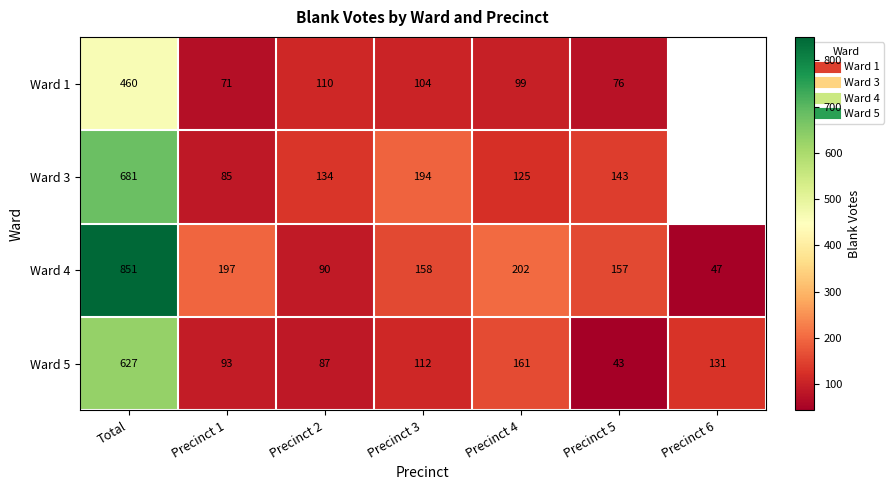

Is it true that Ward 1 equals 110.0 at Precinct 2?

True